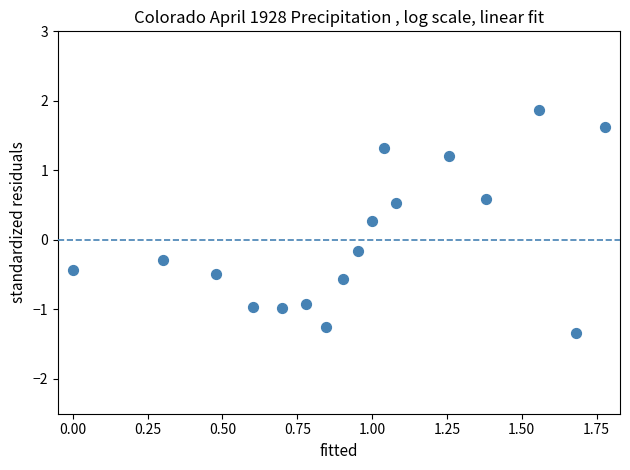

What is the range of X values (max minus min)?

1.8